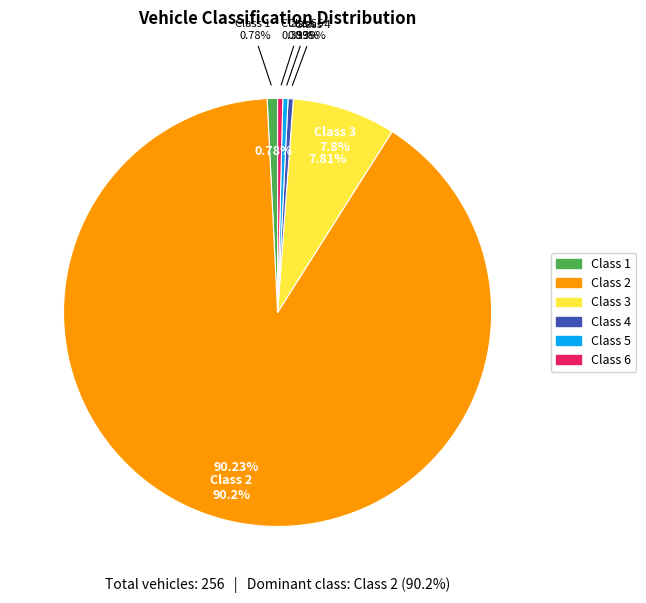

Rank the categories by value from highest to lowest.

Class 2, Class 3, Class 1, Class 4, Class 5, Class 6